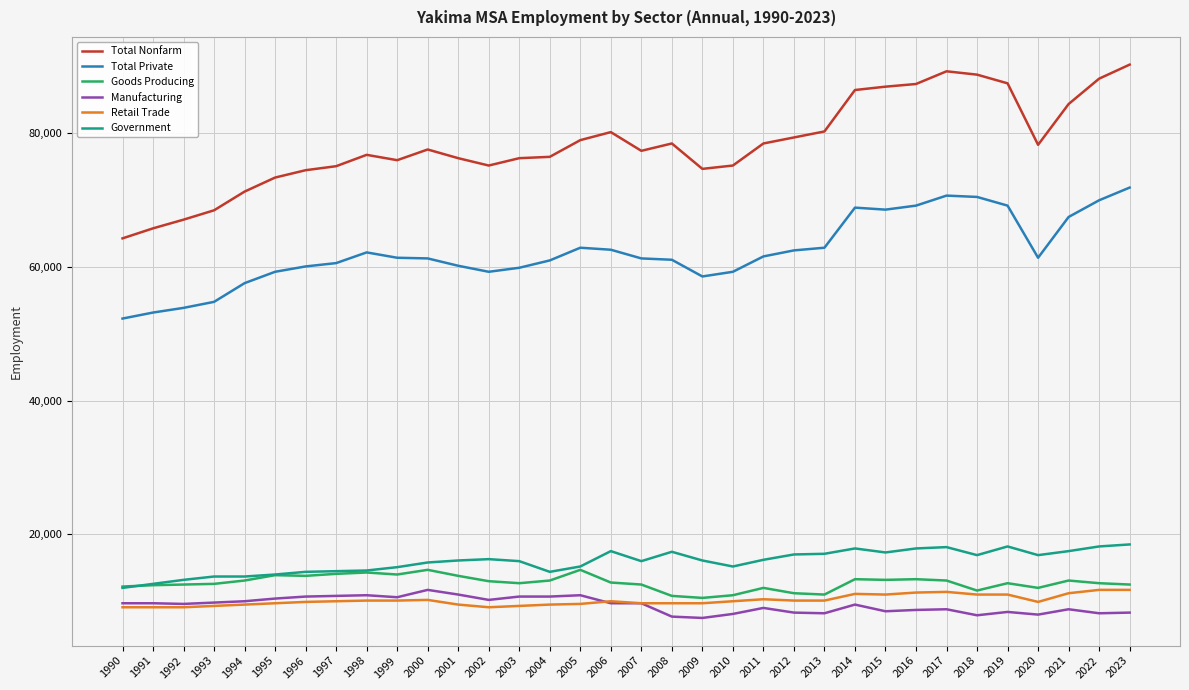

True or false: Retail Trade has more than 0 points higher than both neighbors.

True